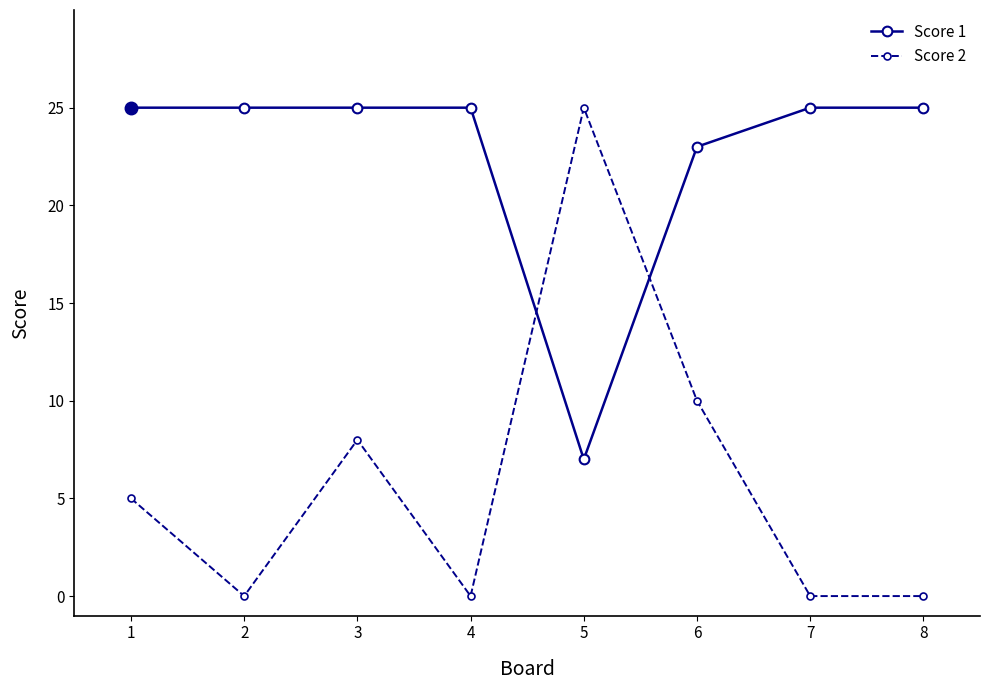

What is the difference between the Score 2 values at 8 and 6?

10